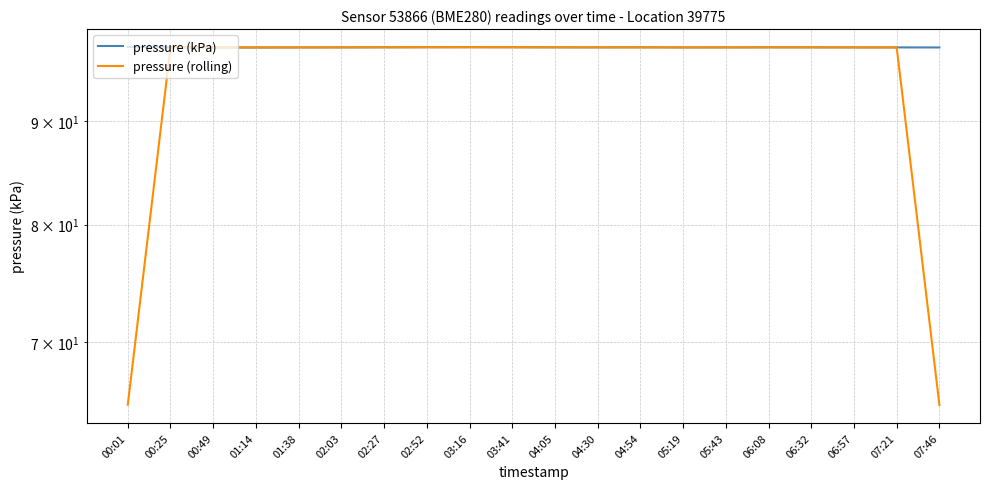

What is the difference between the maximum and minimum values in the pressure (kPa) series?

0.1